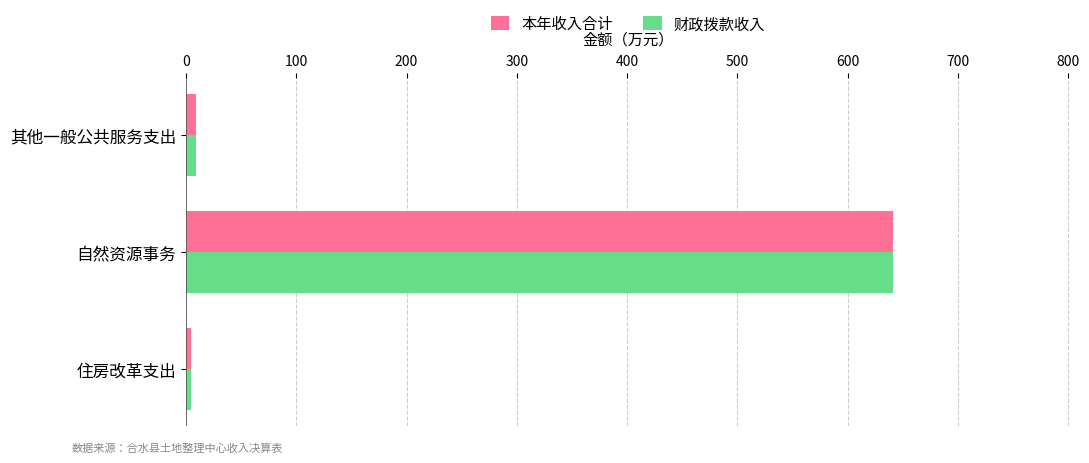

At which category is the sum across all series the highest?

自然资源事务